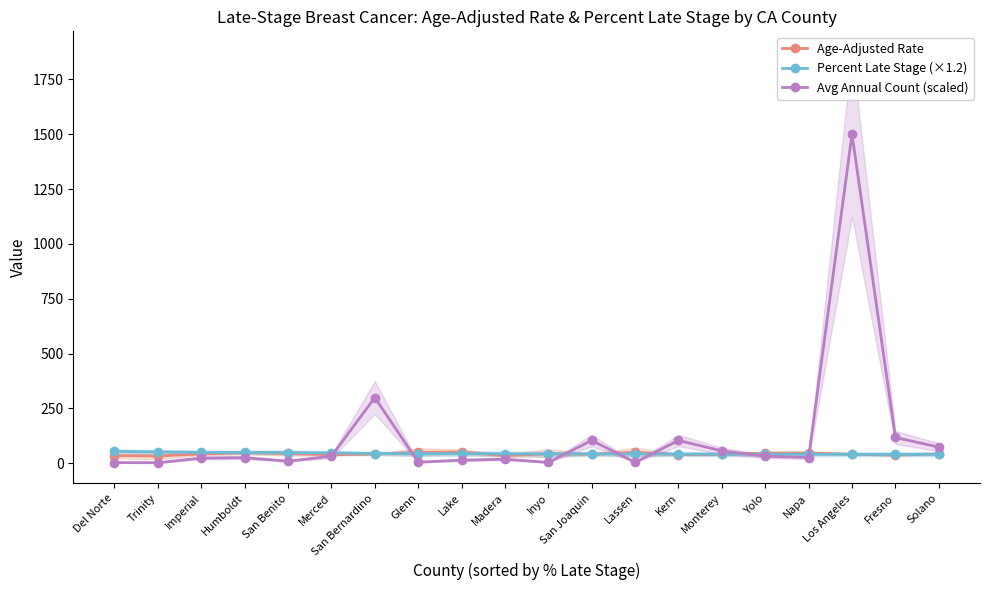

Reading left to right, what are all the values shown in this chart?

Age-Adjusted Rate: Del Norte=35.3	Trinity=33.1	Imperial=42.8	Humboldt=48.4	San Benito=44.7	Merced=39.2	San Bernardino=42.0	Glenn=50.0	Lake=51.3	Madera=34.9	Inyo=43.6	San Joaquin=41.1	Lassen=50.1	Kern=39.1	Monterey=40.2	Yolo=46.5	Napa=46.7	Los Angeles=40.9	Fresno=37.7	Solano=43.0
Percent Late Stage (×1.2): Del Norte=54.7	Trinity=51.5	Imperial=49.7	Humboldt=49.6	San Benito=49.0	Merced=47.3	San Bernardino=44.4	Glenn=44.0	Lake=43.6	Madera=43.6	Inyo=42.7	San Joaquin=42.7	Lassen=42.5	Kern=42.2	Monterey=41.3	Yolo=41.2	Napa=41.0	Los Angeles=40.9	Fresno=40.8	Solano=40.8
Avg Annual Count (scaled): Del Norte=3.2	Trinity=2.6	Imperial=23.8	Humboldt=25.7	San Benito=9.6	Merced=32.1	San Bernardino=299.5	Glenn=5.1	Lake=14.1	Madera=18.6	Inyo=3.9	San Joaquin=104.1	Lassen=4.5	Kern=104.1	Monterey=56.6	Yolo=32.1	Napa=26.3	Los Angeles=1500.0	Fresno=117.6	Solano=73.9